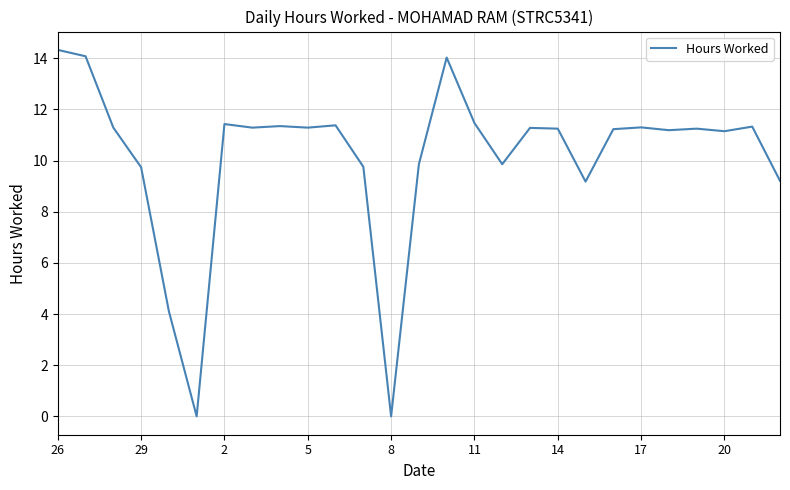

How many values are below 11?

9